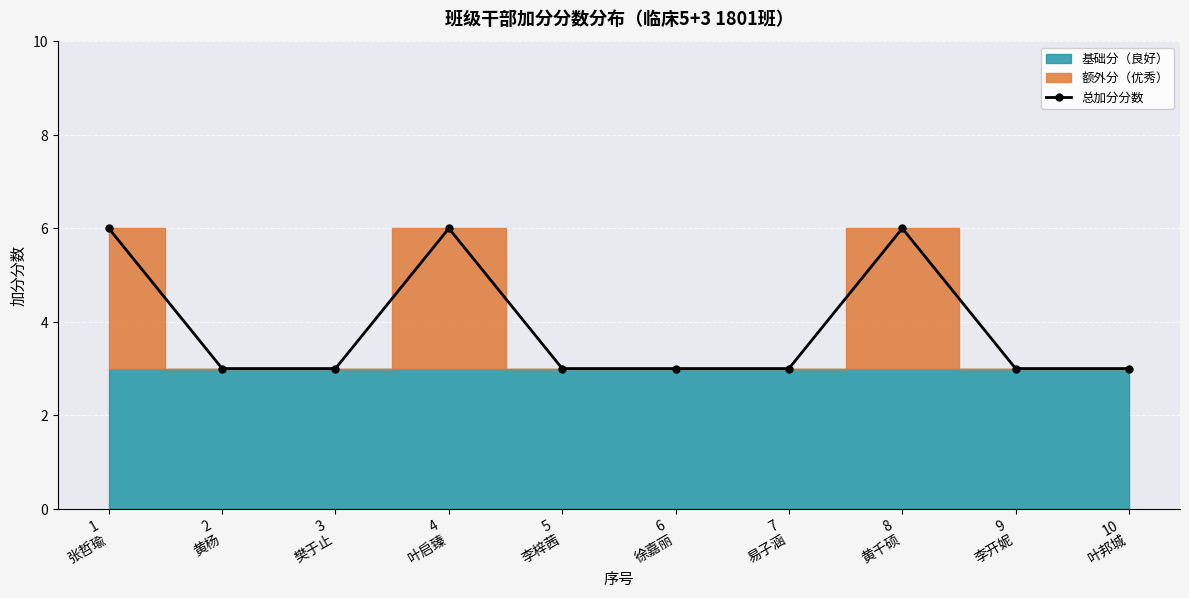

True or false: the data shows 1 at 2
黄杨.

False